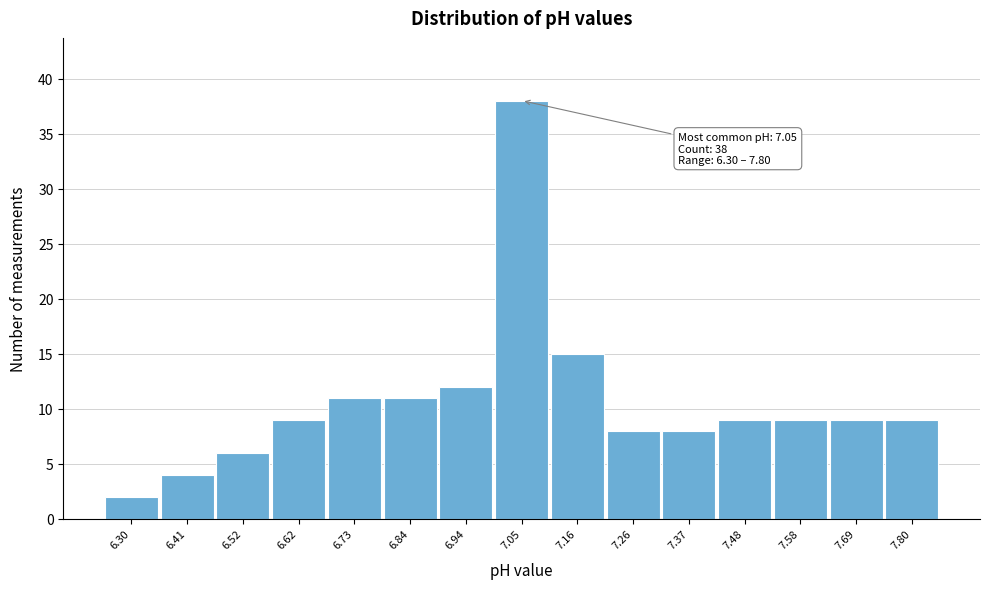

Which range on the x-axis has the tallest bar?

7.00 to 7.10